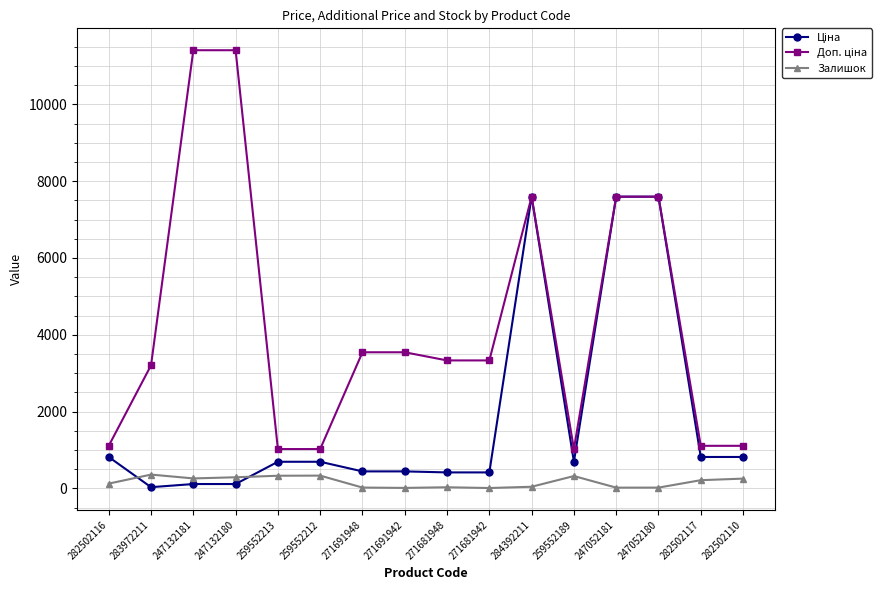

Count the number of categories in the chart.

16